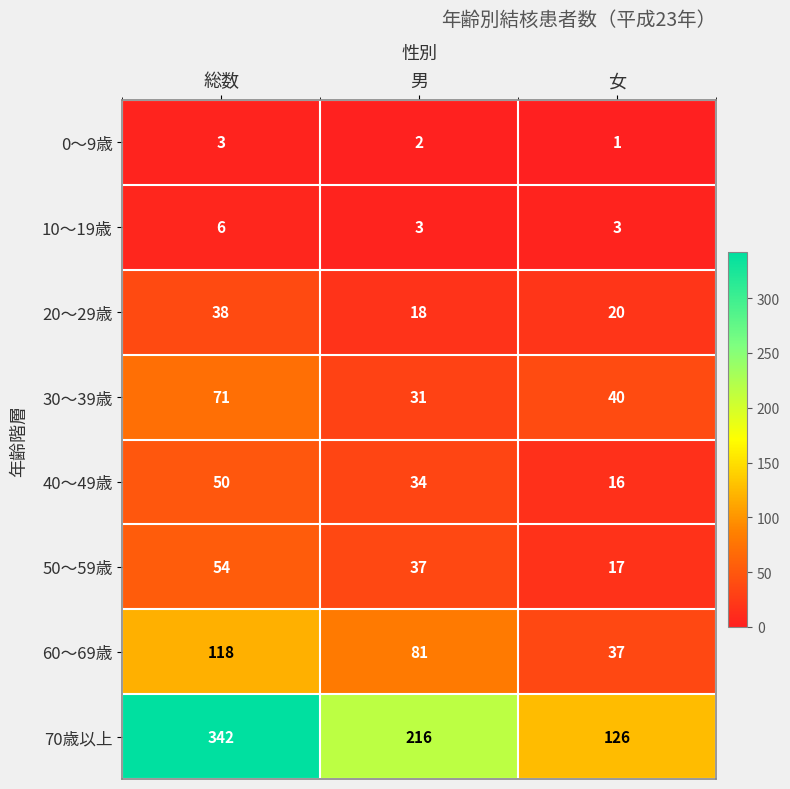

Rank the series at 女 from highest to lowest value.

70歳以上, 30～39歳, 60～69歳, 20～29歳, 50～59歳, 40～49歳, 10～19歳, 0～9歳